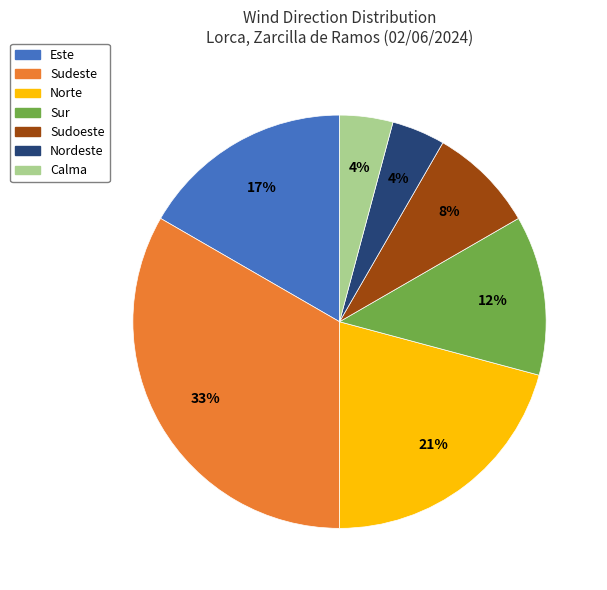

To the nearest percent, what is the difference between the largest and smallest slice percentages?

29%